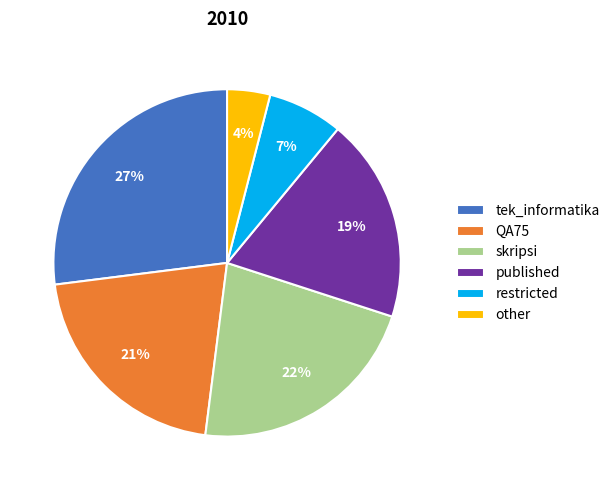

Approximately how many times larger is the value at published compared to tek_informatika?

0.7